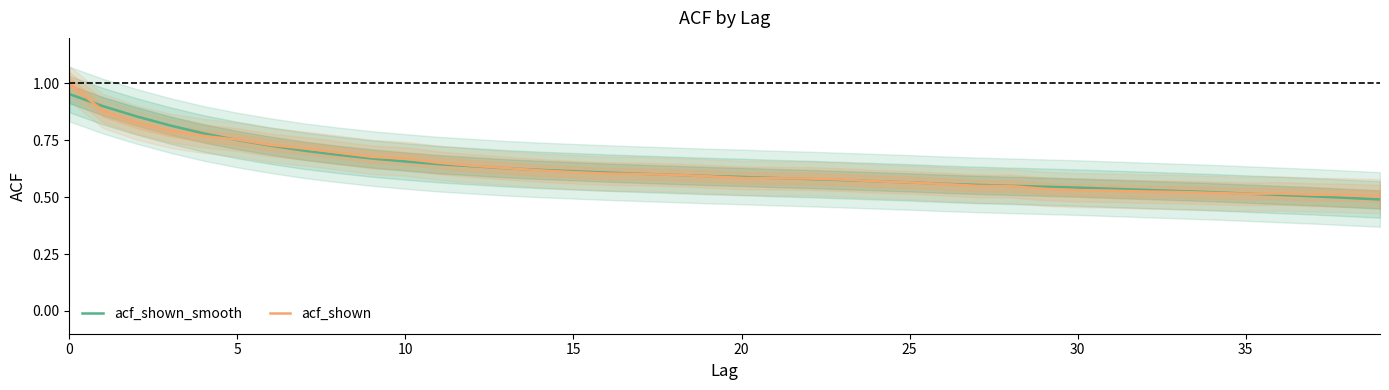

Reading right to left, what are all the values shown in this chart?

acf_shown_smooth: 0.5	0.5	0.5	0.5	0.5	0.5	0.5	0.5	0.5	0.5	0.5	0.6	0.6	0.6	0.6	0.6	0.6	0.6	0.6	0.6	0.6	0.6	0.6	0.6	0.6	0.6	0.6	0.6	0.6	0.7	0.7	0.7	0.7	0.7	0.8	0.8	0.8	0.9	0.9	1.0
acf_shown: 0.5	0.5	0.5	0.5	0.5	0.5	0.5	0.5	0.5	0.5	0.5	0.5	0.6	0.6	0.6	0.6	0.6	0.6	0.6	0.6	0.6	0.6	0.6	0.6	0.6	0.6	0.6	0.6	0.7	0.7	0.7	0.7	0.7	0.7	0.8	0.8	0.8	0.8	0.9	1.0